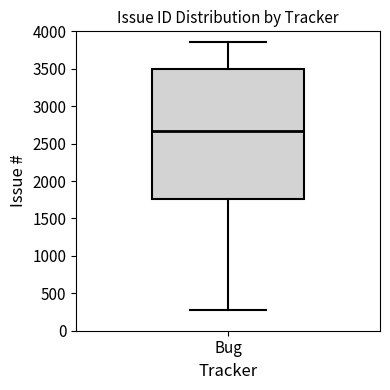

Where does the lower whisker of the box for Bug end on the y-axis? The values are not printed on the chart, so give them approximately, as read against the axis.

300